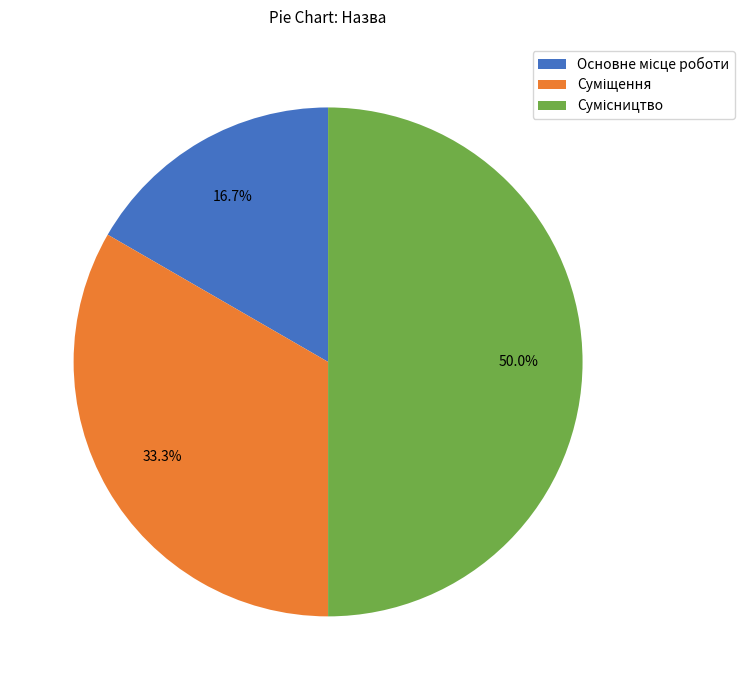

How many segments does this pie chart have?

3